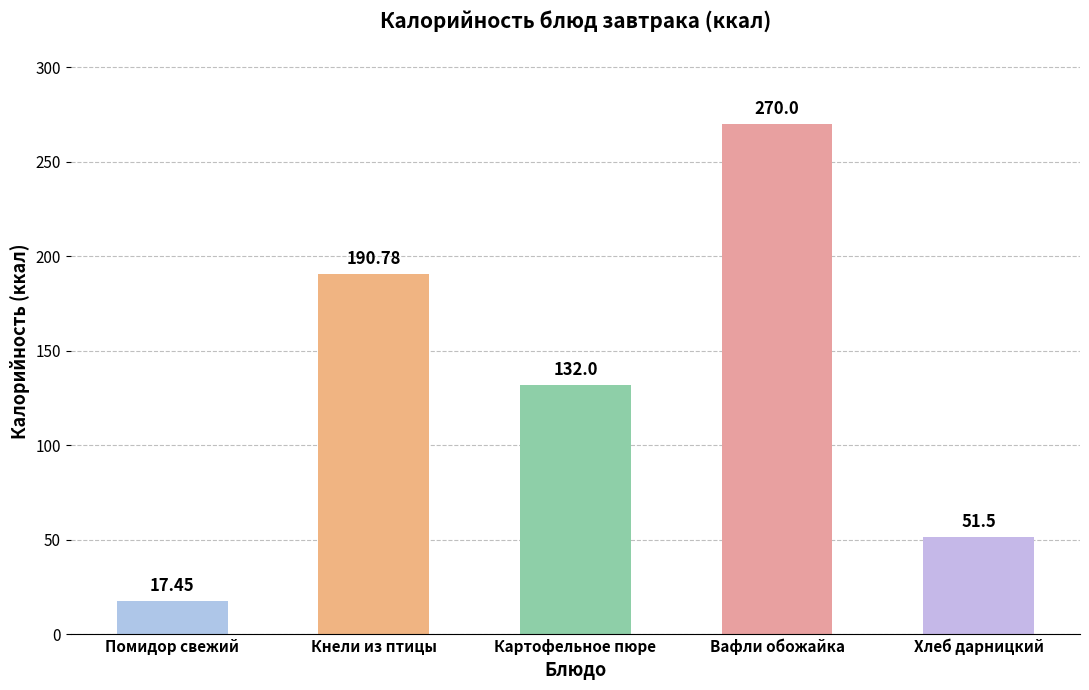

At which label does the data first exceed 132?

Кнели из птицы